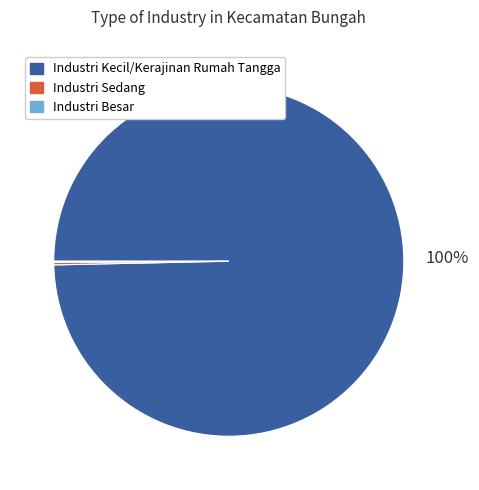

The Industri Kecil/Kerajinan Rumah Tangga slice represents 100% of the pie. True or false?

True